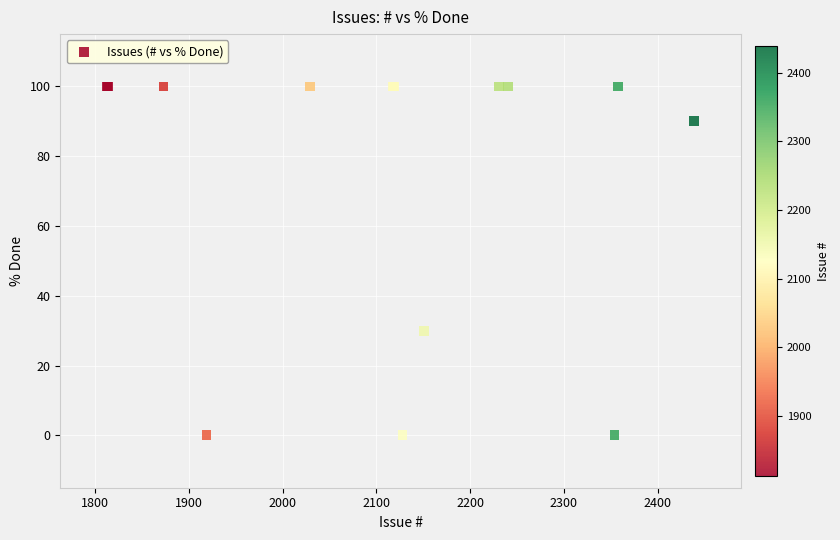

What Y value in the scatter plot is closest to 50?

30